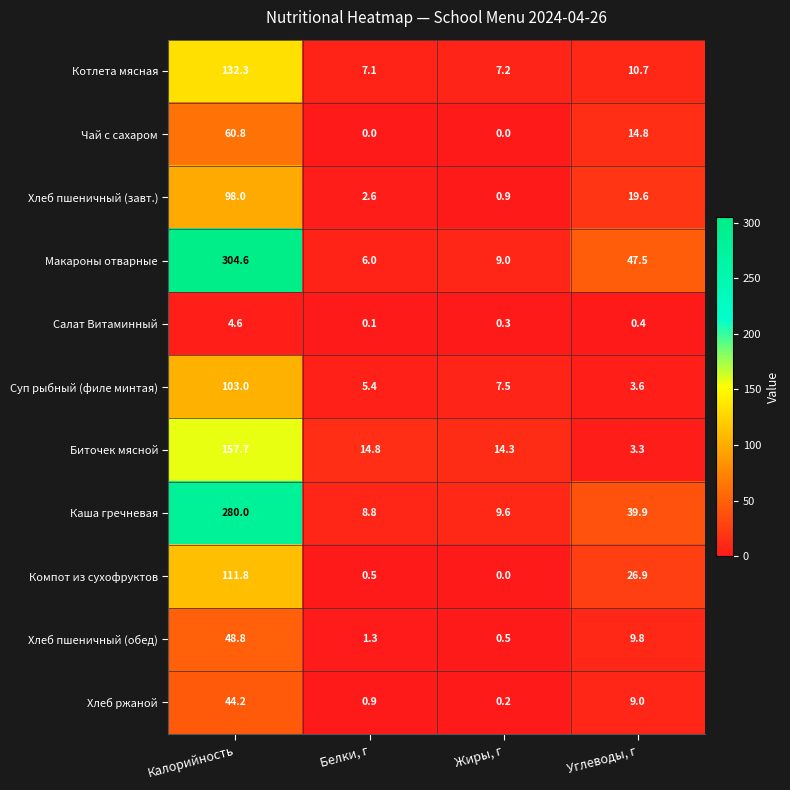

What is the total value across all series at Калорийность?

1345.8